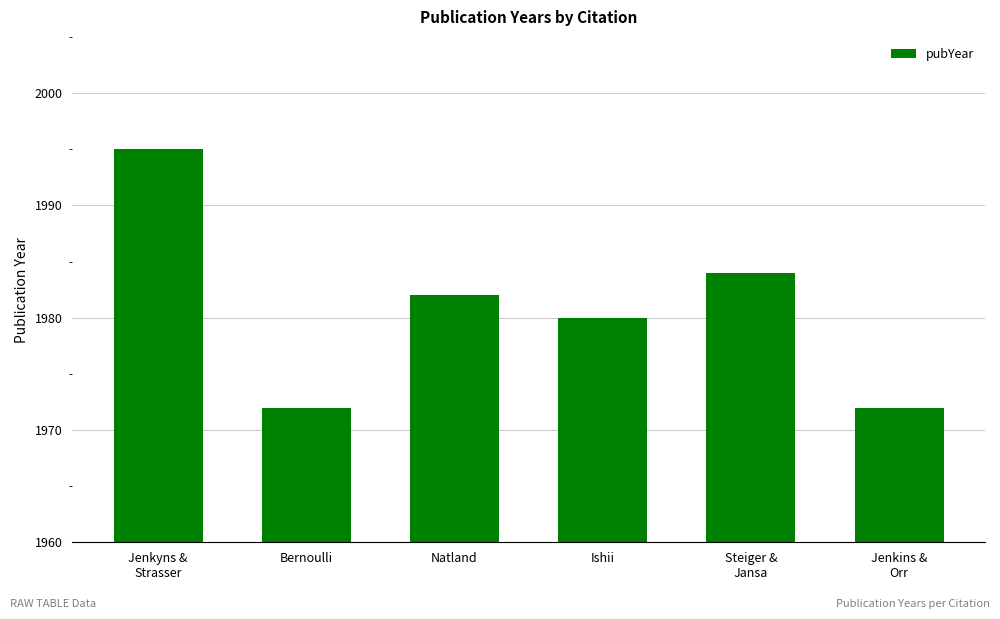

Reading left to right, transcribe all the data shown in this chart.

1995	1972	1982	1980	1984	1972